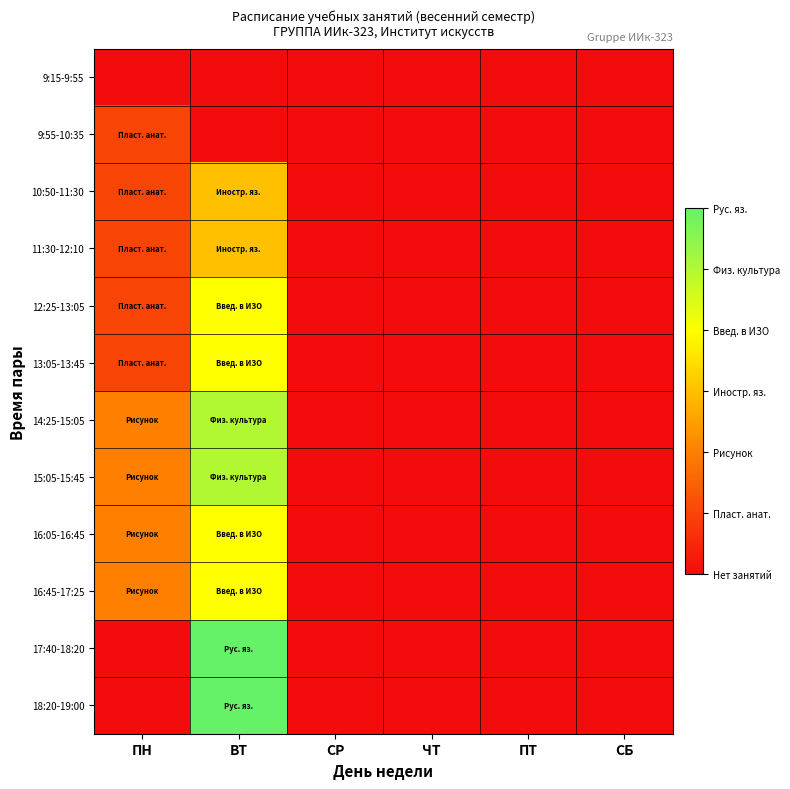

Which series has the largest total across all categories?

14:25-15:05